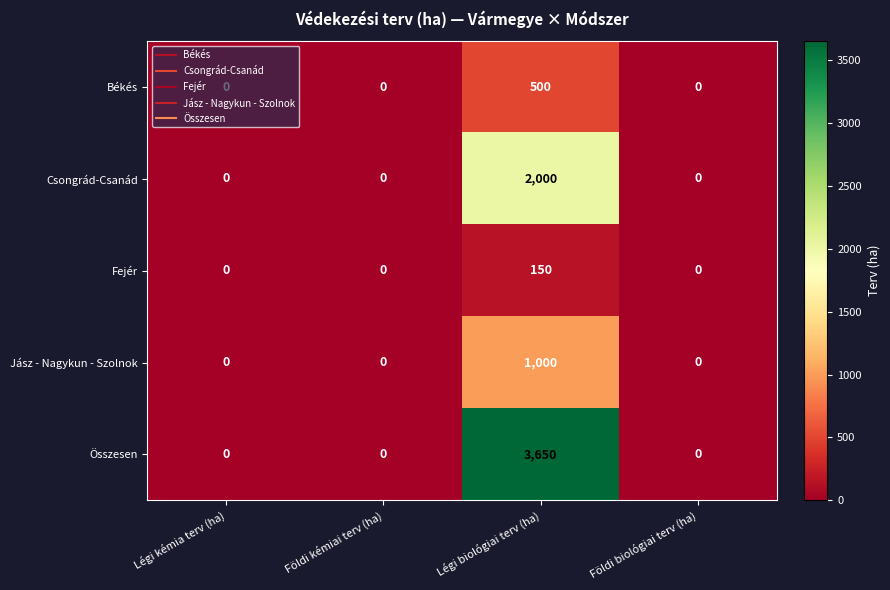

Read the Fejér value at Légi biológiai terv (ha), to the nearest 50.

150